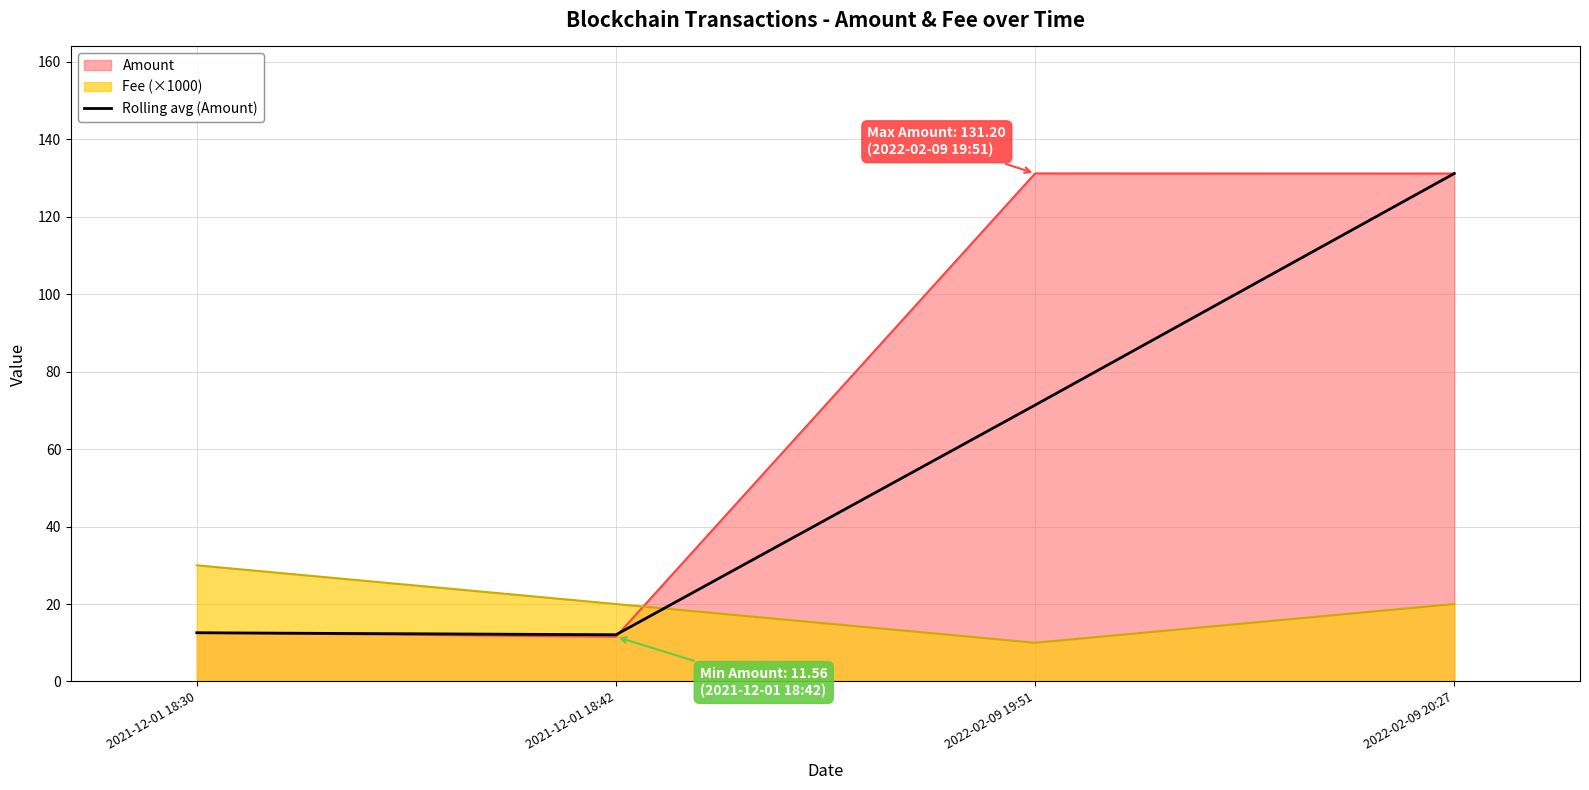

Which series changed the most between 2021-12-01 18:42 and 2022-02-09 19:51?

Amount